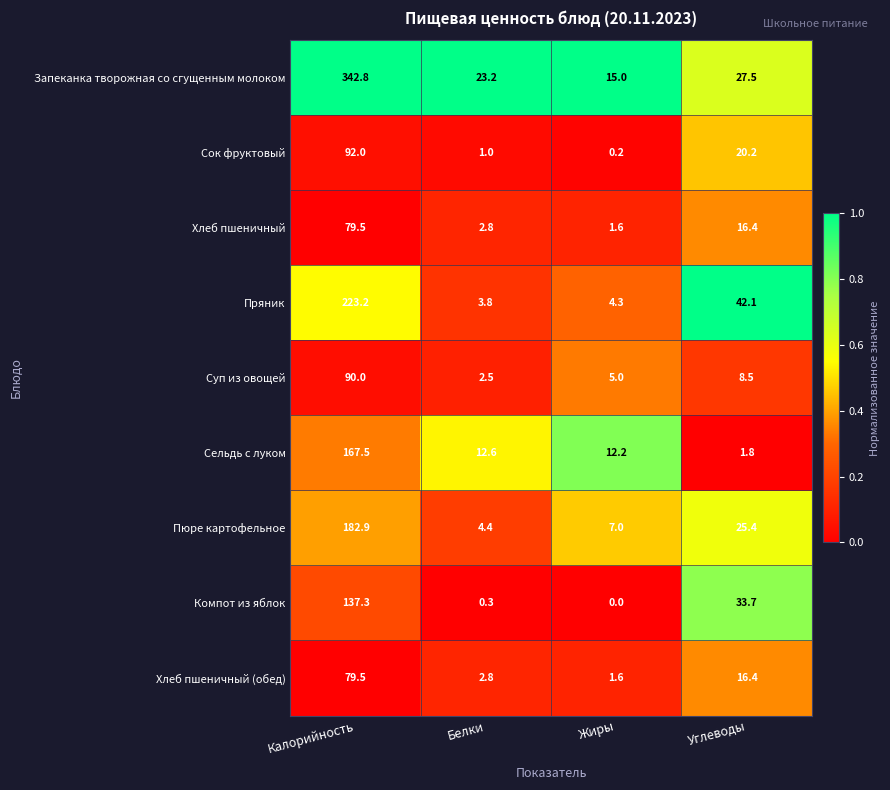

Which category has the lowest value across all series?

Жиры